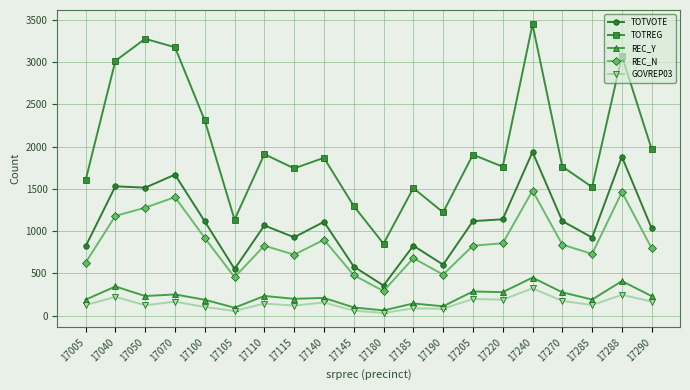

How many series are shown in this chart?

5